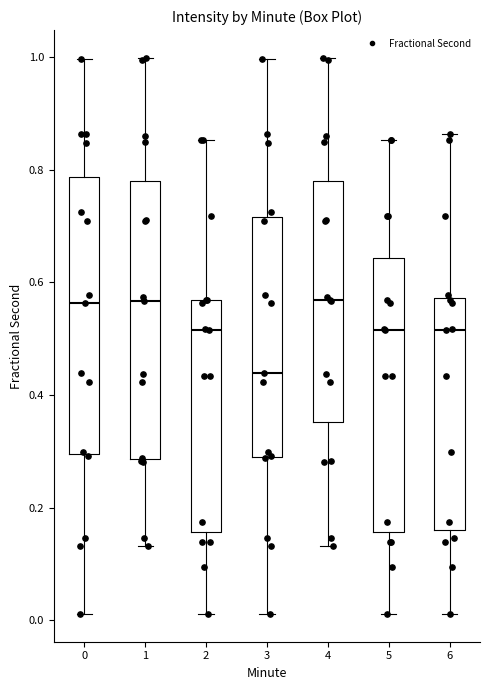

Reading left to right, transcribe this box plot: for each box, give where its median line is, the range the box spans, and where its two whiskers end, as read against the y-axis. The values are not printed on the chart, so give them approximately, as read against the axis.

0: median 0.56, box 0.30 to 0.78, whiskers 0.02 to 1.00
1: median 0.56, box 0.28 to 0.78, whiskers 0.14 to 1.00
2: median 0.52, box 0.16 to 0.56, whiskers 0.02 to 0.86
3: median 0.44, box 0.30 to 0.72, whiskers 0.02 to 1.00
4: median 0.56, box 0.36 to 0.78, whiskers 0.14 to 1.00
5: median 0.52, box 0.16 to 0.64, whiskers 0.02 to 0.86
6: median 0.52, box 0.16 to 0.58, whiskers 0.02 to 0.86